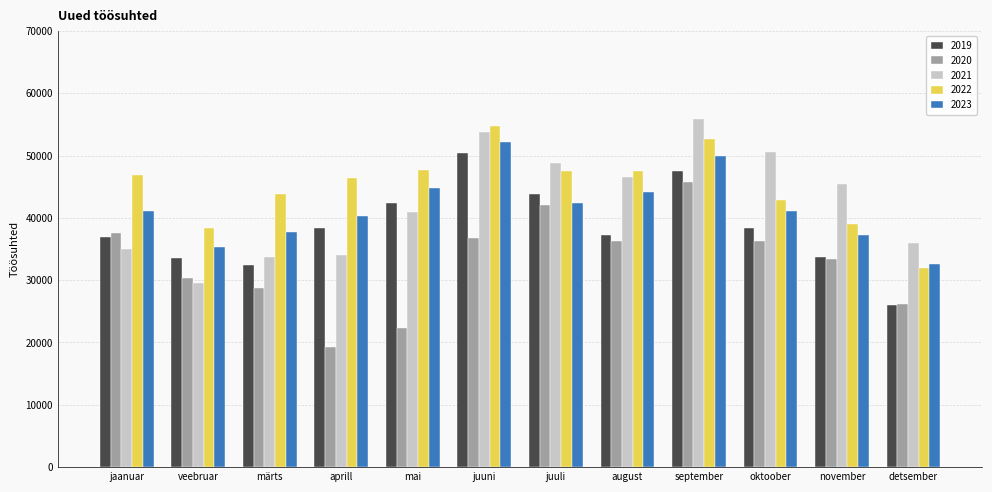

What is the difference between the highest and lowest values at juuli?

6672